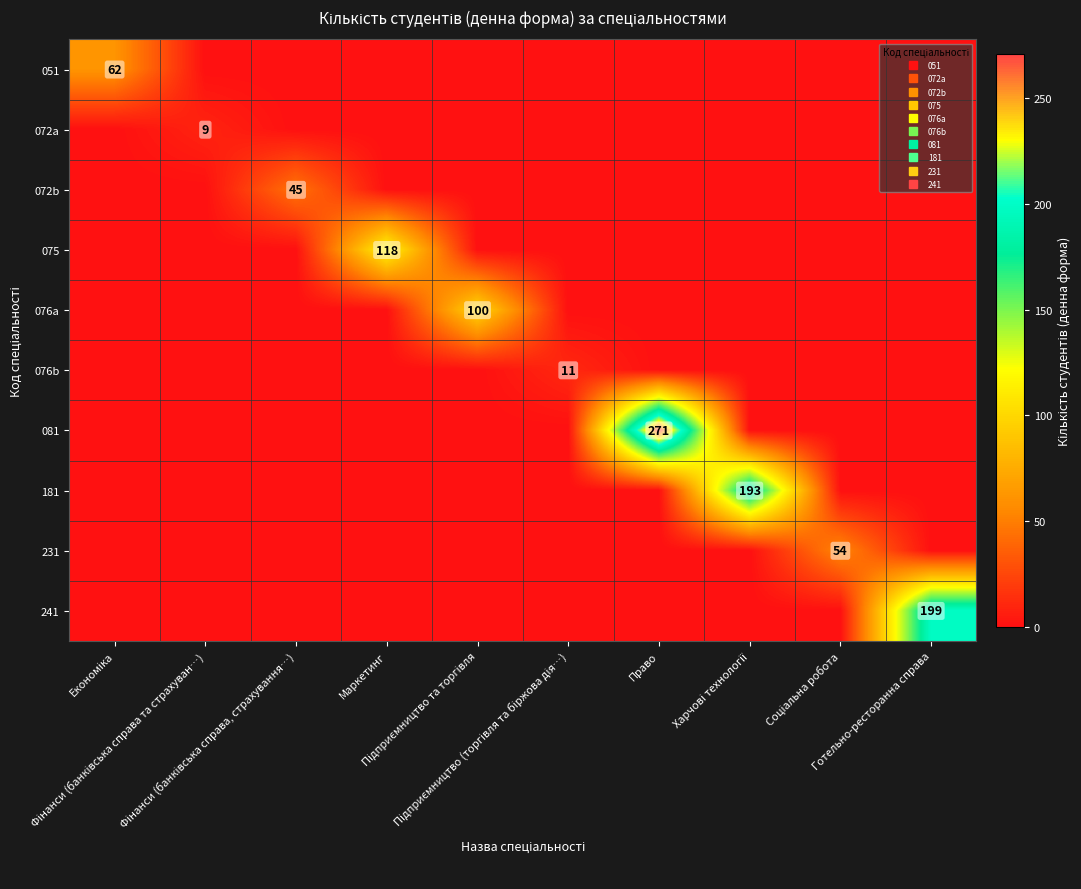

List the labels in order of 241 value, largest first.

Готельно-ресторанна справа, Економіка, Фінанси (банківська справа та страхуван…), Фінанси (банківська справа, страхування…), Маркетинг, Підприємництво та торгівля, Підприємництво (торгівля та біржова дія…), Право, Харчові технології, Соціальна робота